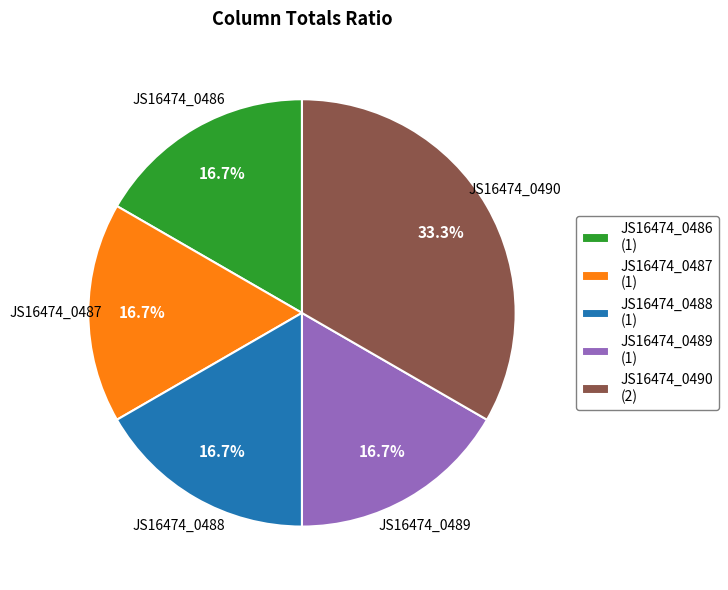

Count the number of slices in the pie.

5